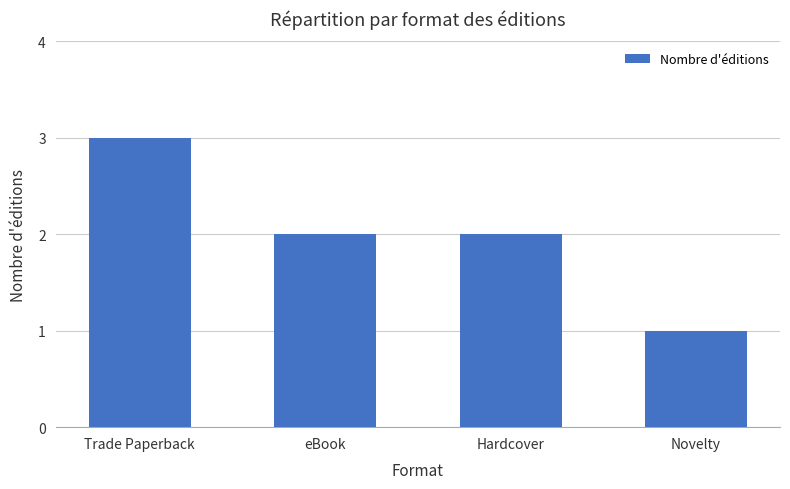

Which has a higher value, Hardcover or Novelty?

Hardcover